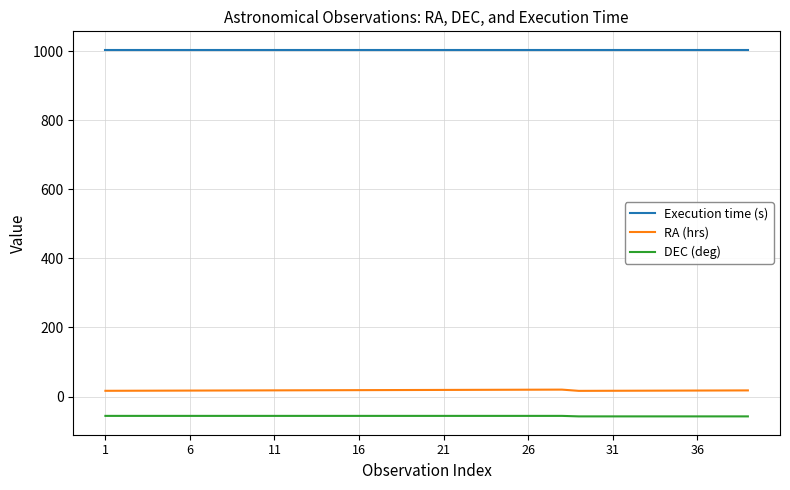

Rank the series by their maximum value, from lowest to highest.

DEC (deg), RA (hrs), Execution time (s)